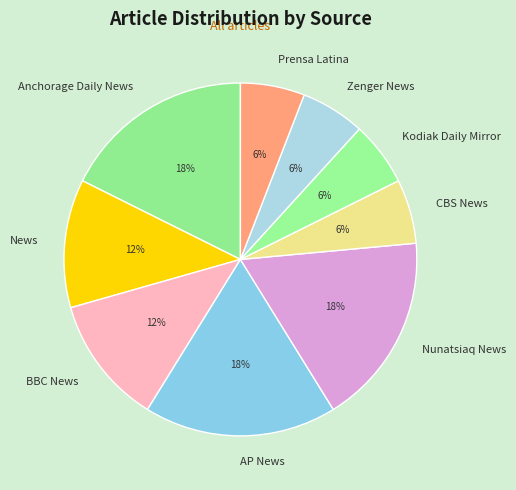

Does any single category account for the majority?

No